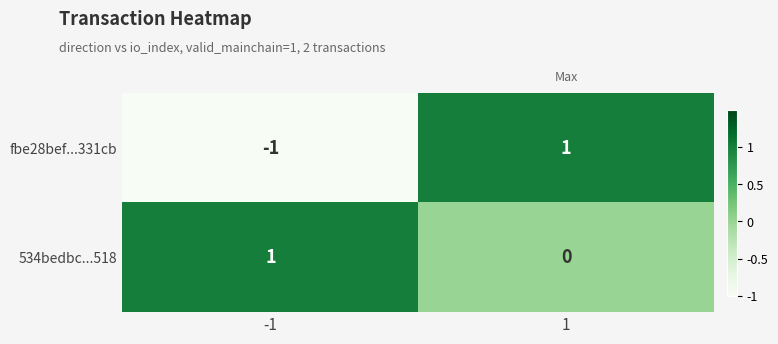

What is the total value across all series at -1?

0